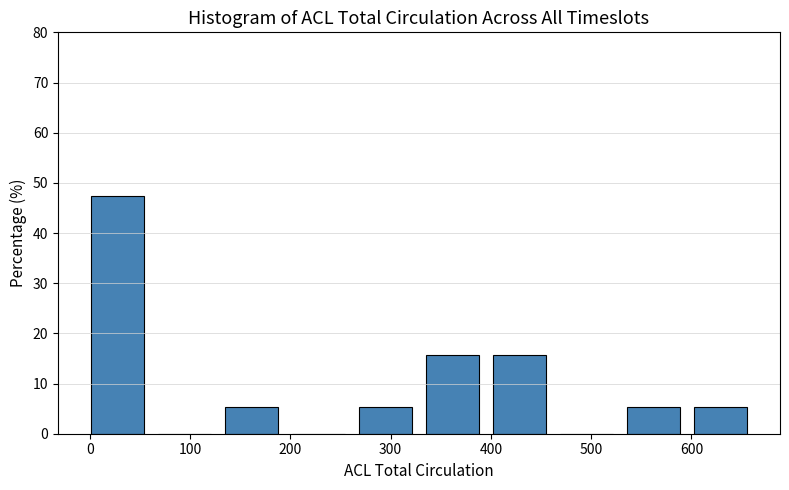

How tall is the bar that spans 340 to 400 on the x-axis? Neither the bar edges nor the heights are printed on the chart, so give them approximately, as read against the axes.

16